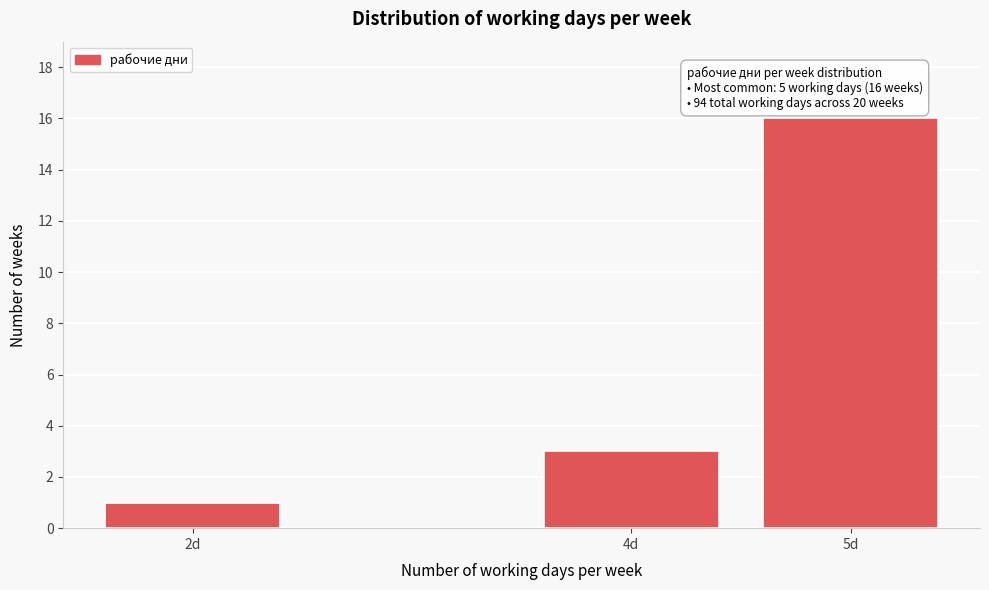

Reading right to left, transcribe all the data shown in this chart.

5d=16	4d=3	2d=1